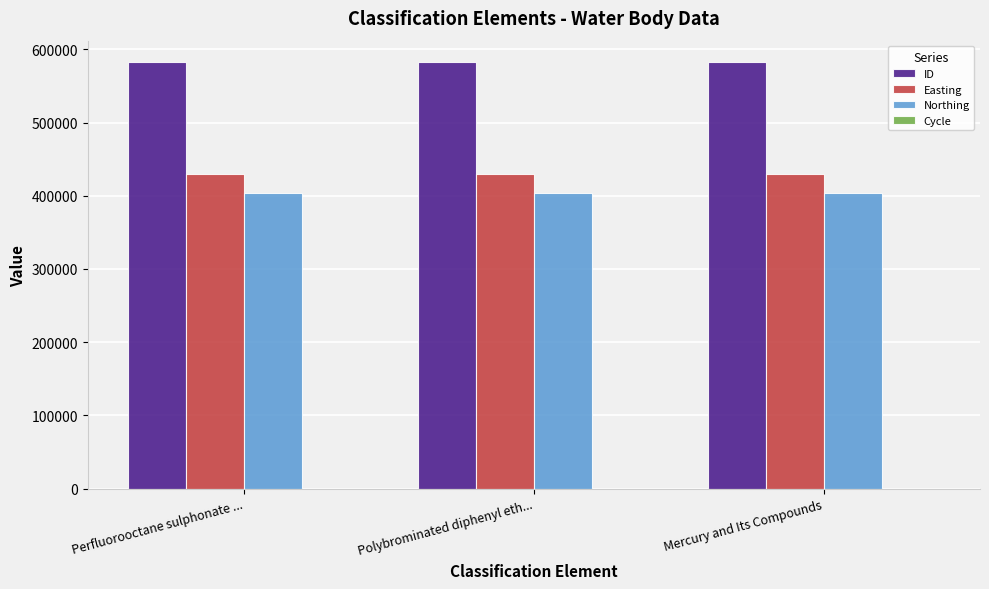

What is the sum of all Easting values?

1289679